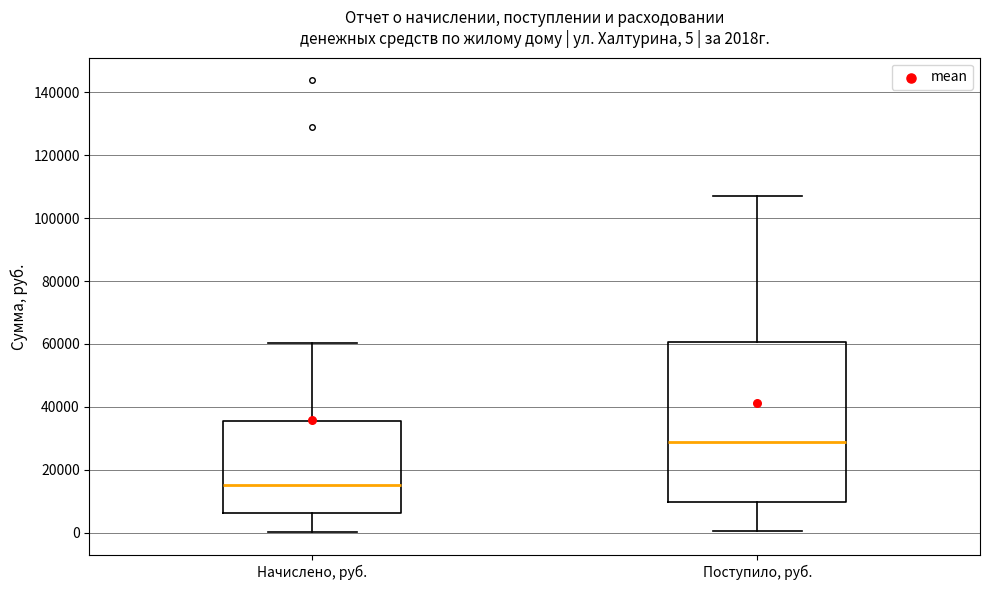

Comparing the boxes themselves (not the whiskers), which one is the tallest?

Поступило, руб.